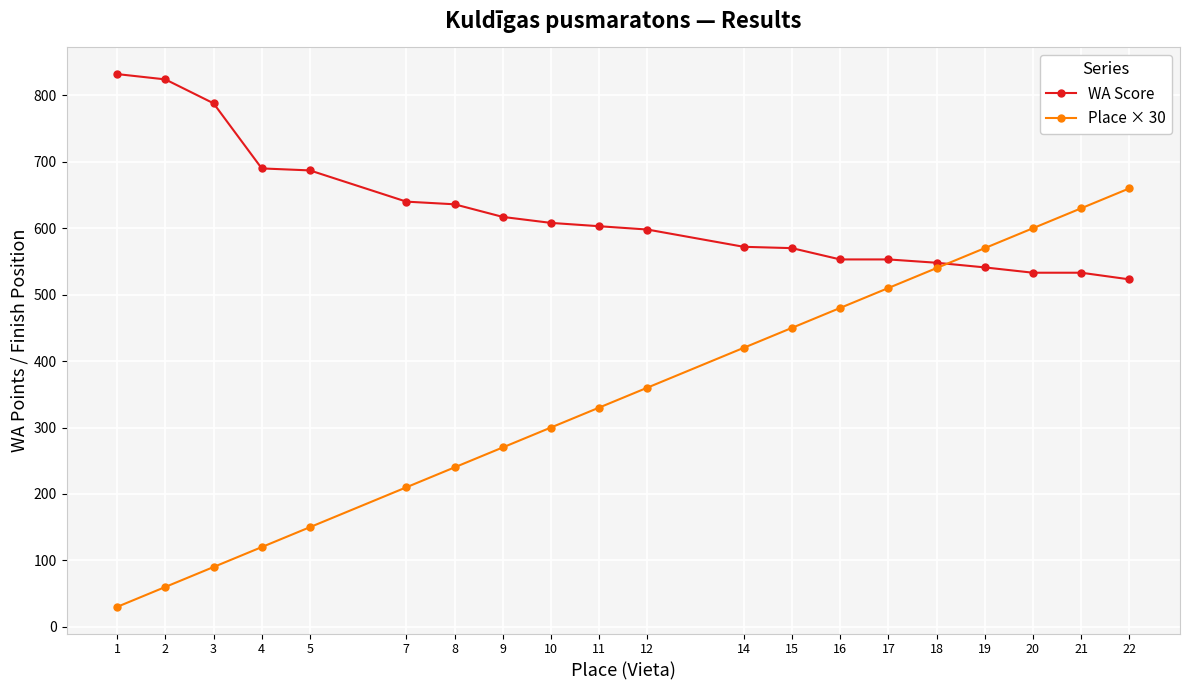

What are all the series names shown in the legend?

WA Score, Place × 30